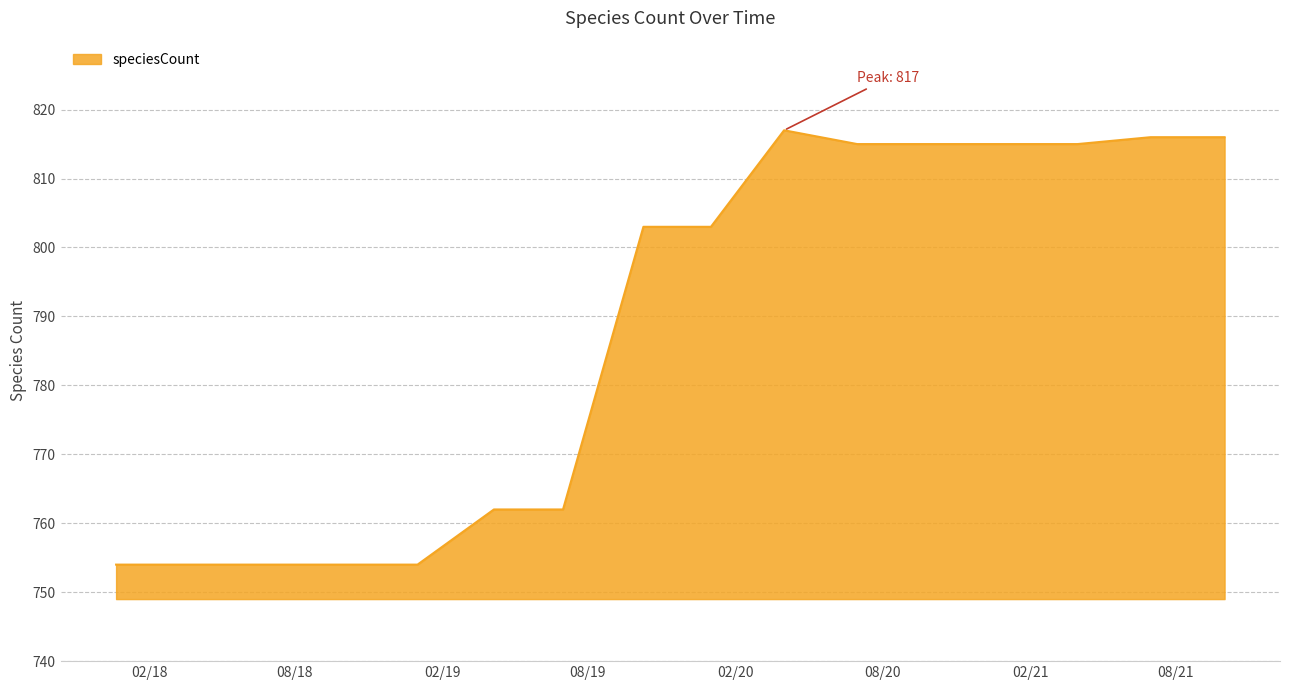

What is the greatest value displayed?

817